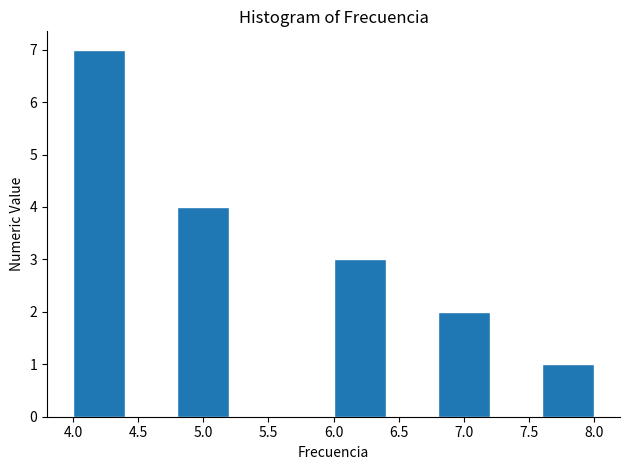

Reading left to right, list every bar in this chart as the range it spans on the x-axis followed by its height. The values are not printed on the chart, so give them approximately, as read against the axis.

4.0 to 4.4: 7
4.4 to 4.8: 0
4.8 to 5.2: 4
5.2 to 5.6: 0
5.6 to 6.0: 0
6.0 to 6.4: 3
6.4 to 6.8: 0
6.8 to 7.2: 2
7.2 to 7.6: 0
7.6 to 8.0: 1